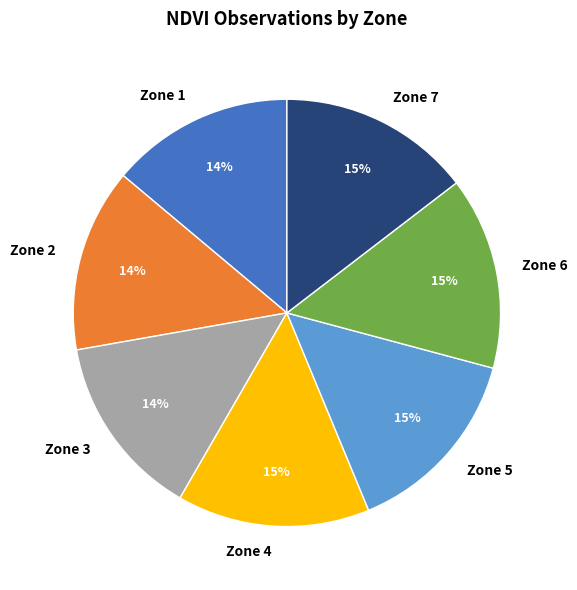

Do Zone 5 and Zone 1 together represent more than half of the pie?

No